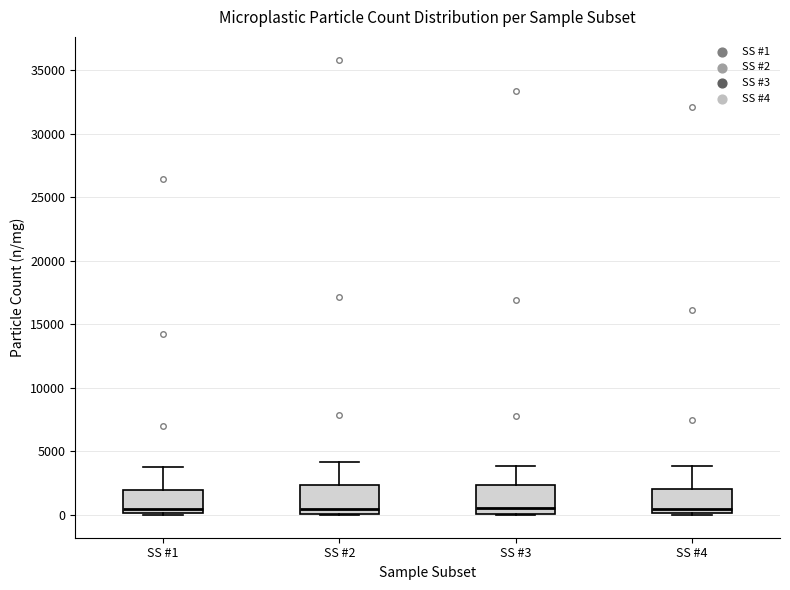

Reading left to right, transcribe this box plot: for each box, give where its median line is, the range the box spans, and where its two whiskers end, as read against the y-axis. The values are not printed on the chart, so give them approximately, as read against the axis.

SS #1: median 500, box 0 to 2000, whiskers 0 to 4000
SS #2: median 500, box 0 to 2500, whiskers 0 to 4000
SS #3: median 500, box 0 to 2500, whiskers 0 to 4000
SS #4: median 500, box 0 to 2000, whiskers 0 (just below the box's lower edge) to 4000